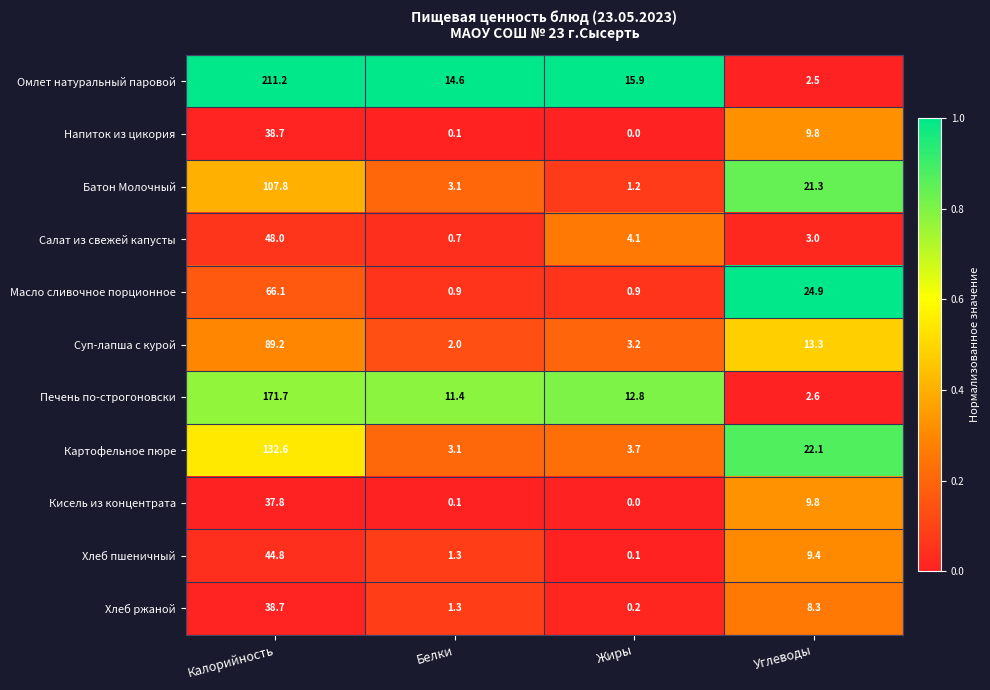

At how many categories does at least one series exceed 0?

4